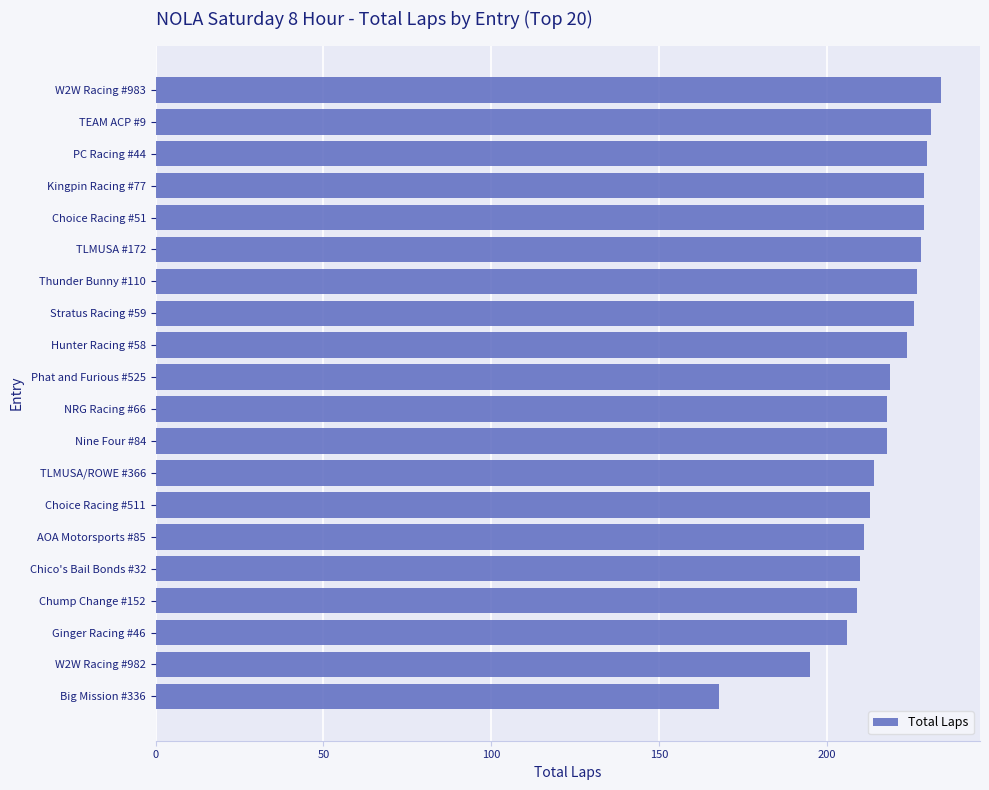

How many data points does each series have?

20